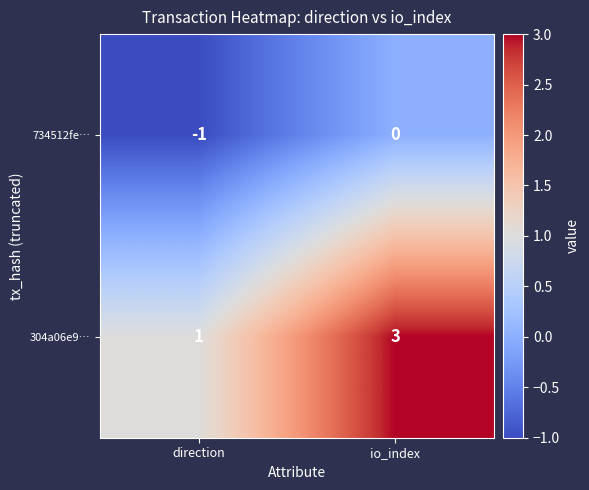

List the series in order of their overall mean, lowest first.

734512fe…, 304a06e9…